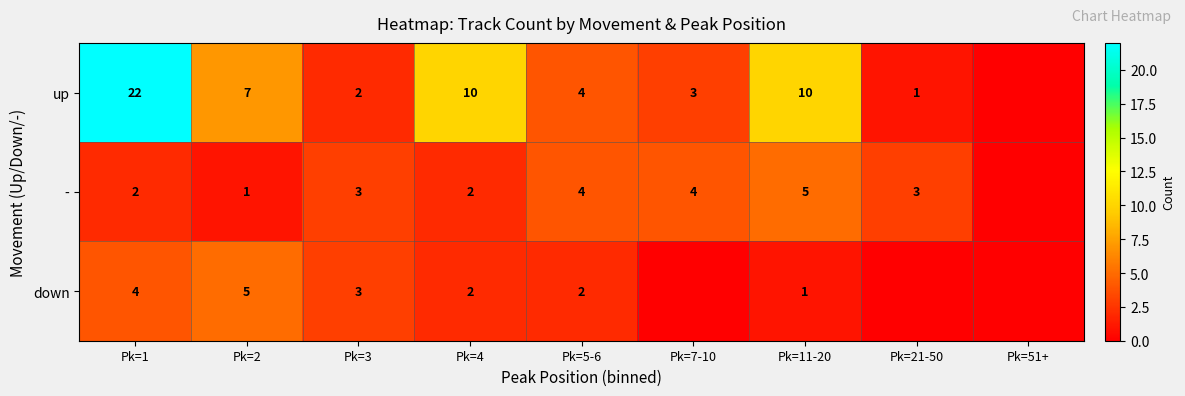

Is it true that down equals 2 at Pk=1?

False